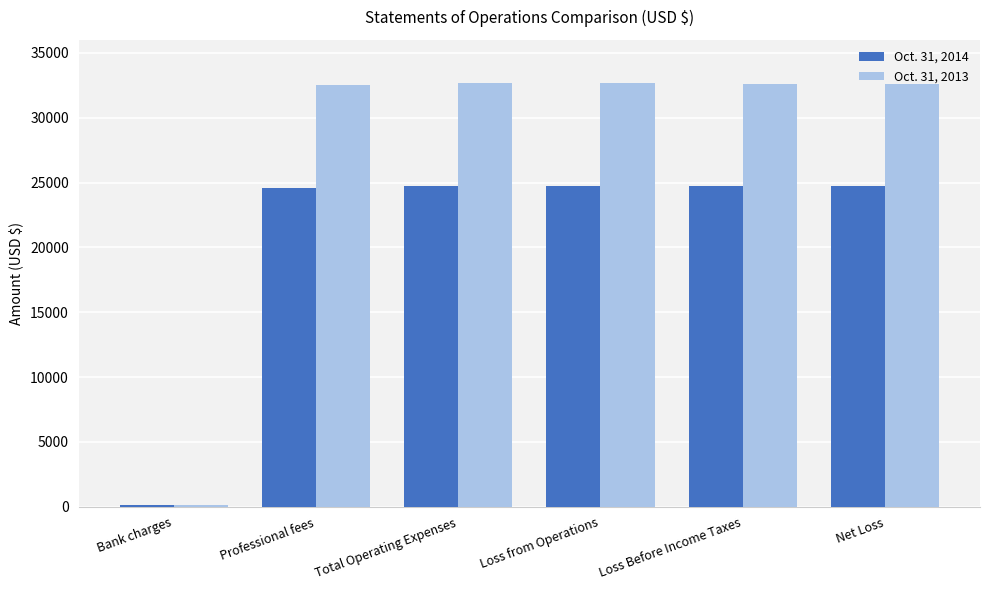

What are all the series names shown in the legend?

Oct. 31, 2014, Oct. 31, 2013